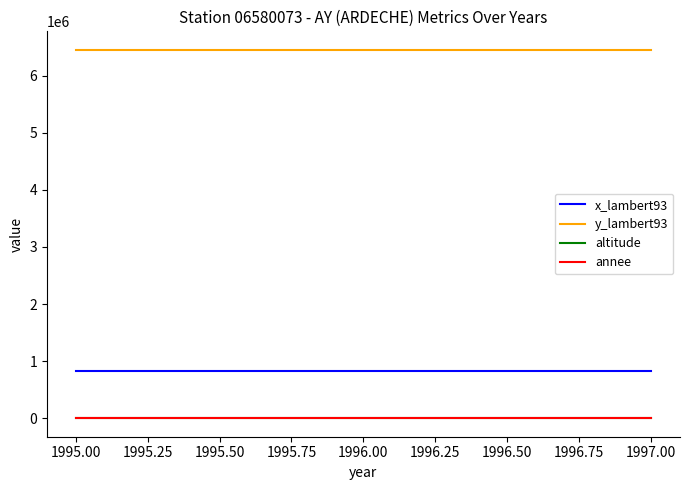

The value of x_lambert93 at 1996.00 is 834825. True or false?

True